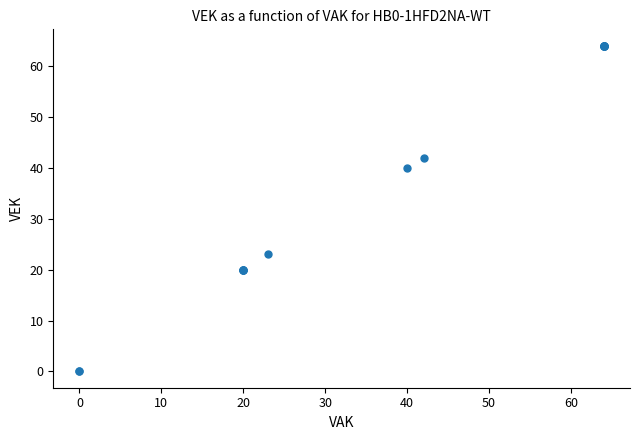

What Y value in the scatter plot is closest to 32?

40